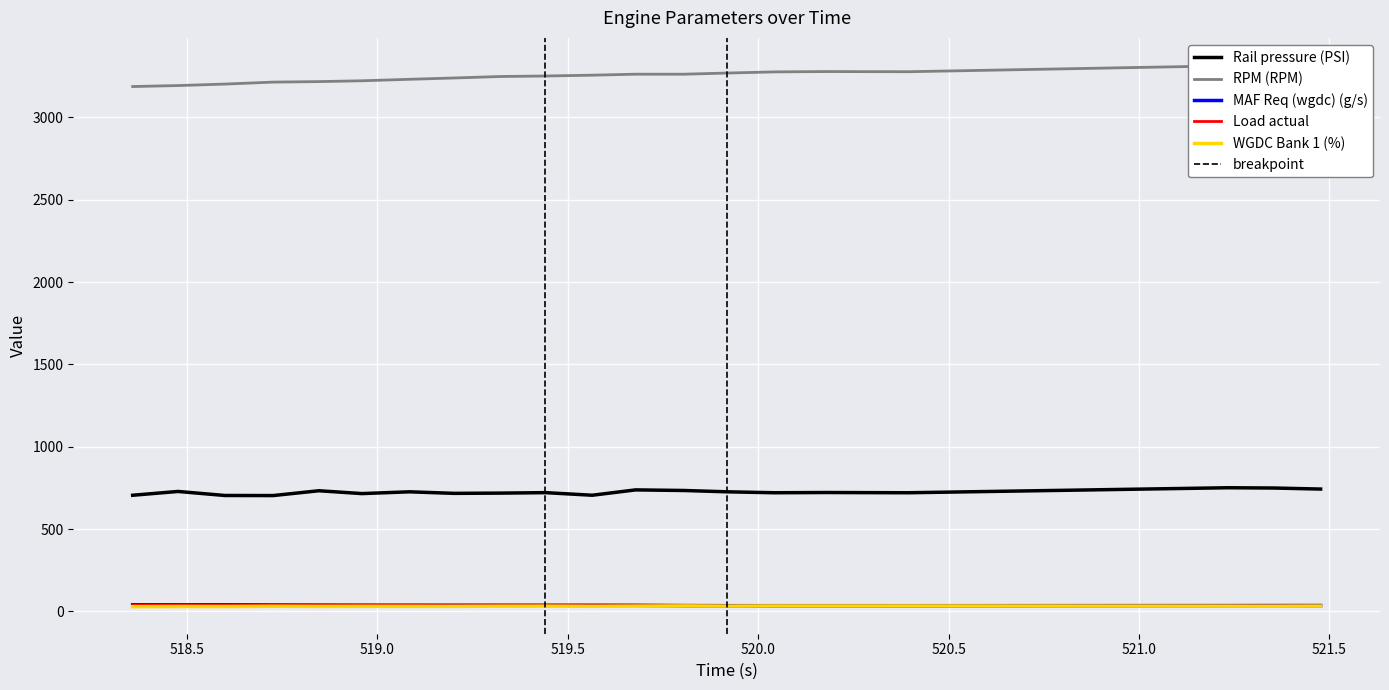

The MAF Req (wgdc) (g/s) series shows 20.0 at 521.354. True or false?

False